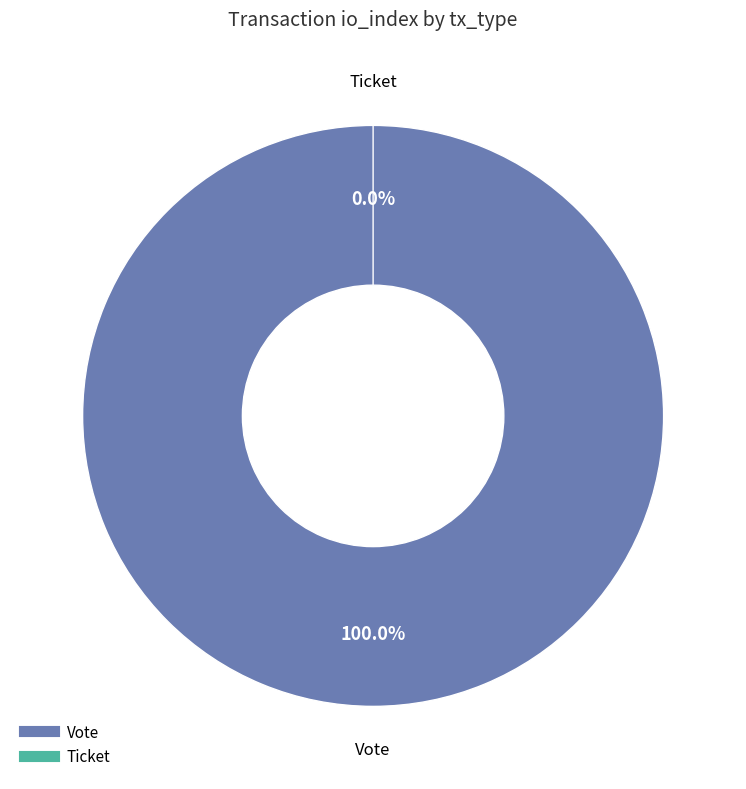

What is the change in value from Vote to Ticket?

-1